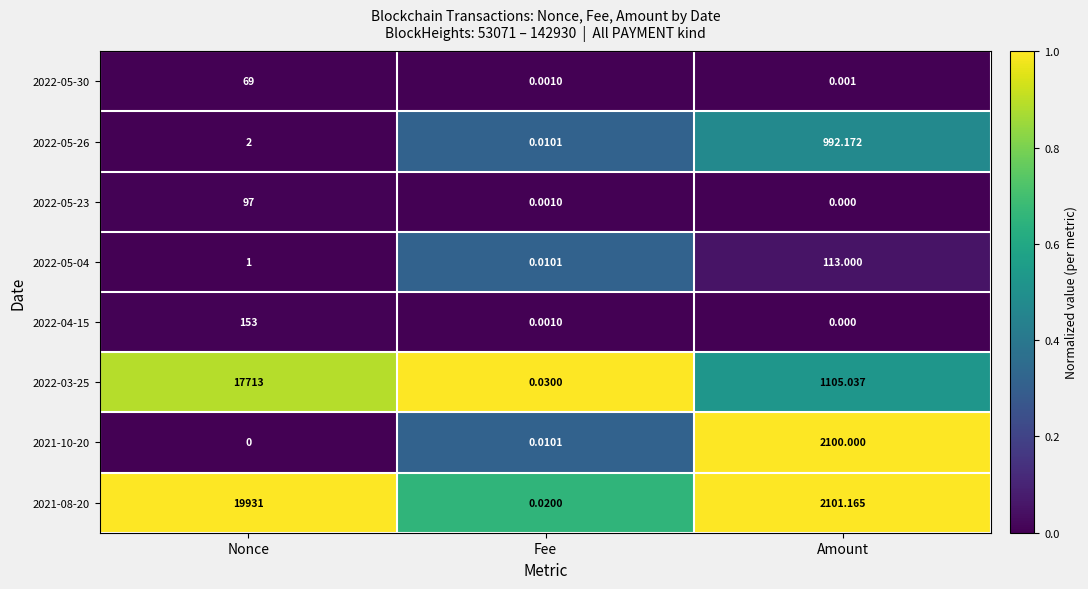

At which label does 2021-08-20 first exceed 2101?

Nonce